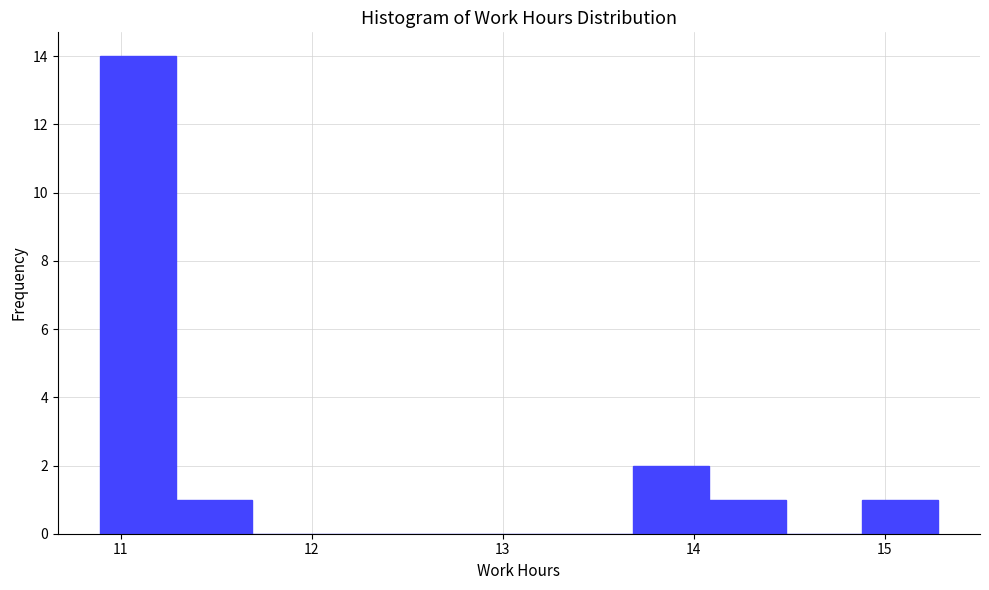

Around what value on the x-axis is the tallest bar? Give the approximate position of its centre, as read against the axis.

11.1